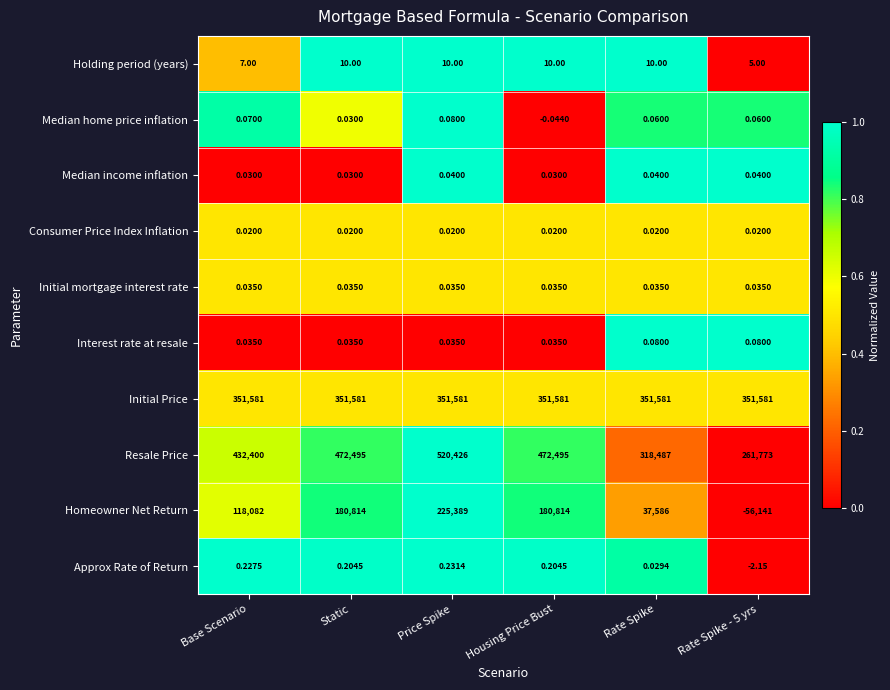

Which series has the largest range (max minus min)?

Homeowner Net Return